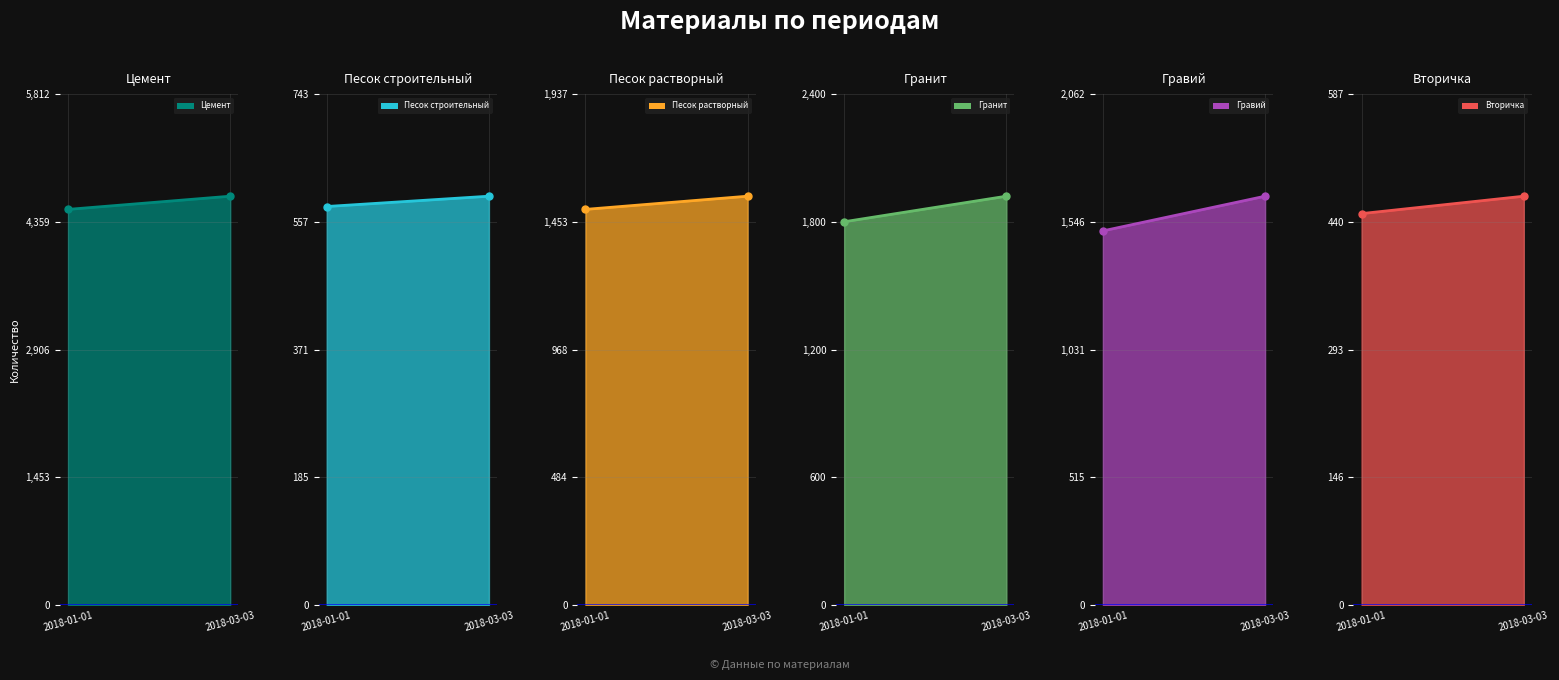

True or false: Гранит has a value of 454 at 2018-01-01.

False